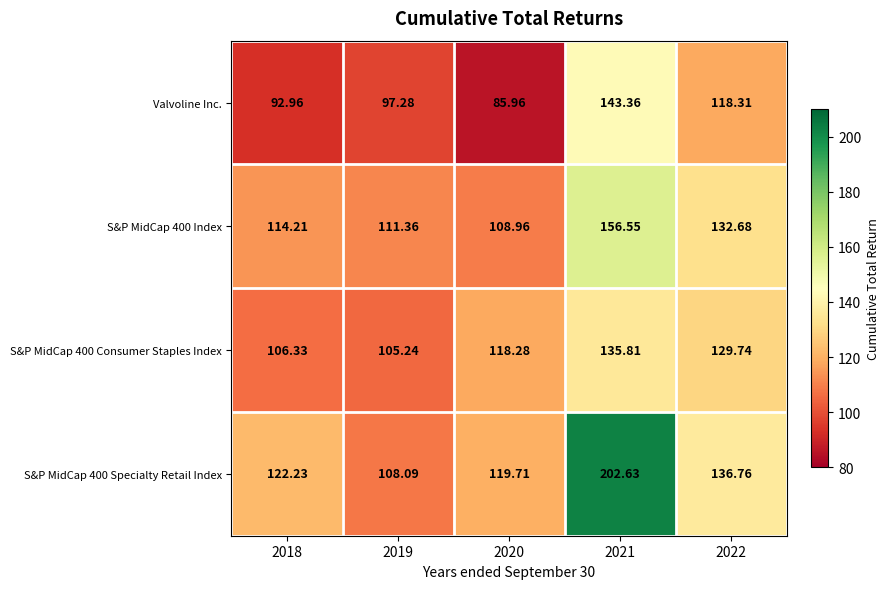

Is the value of S&P MidCap 400 Specialty Retail Index at 2018 greater than the value of S&P MidCap 400 Consumer Staples Index at 2020?

Yes